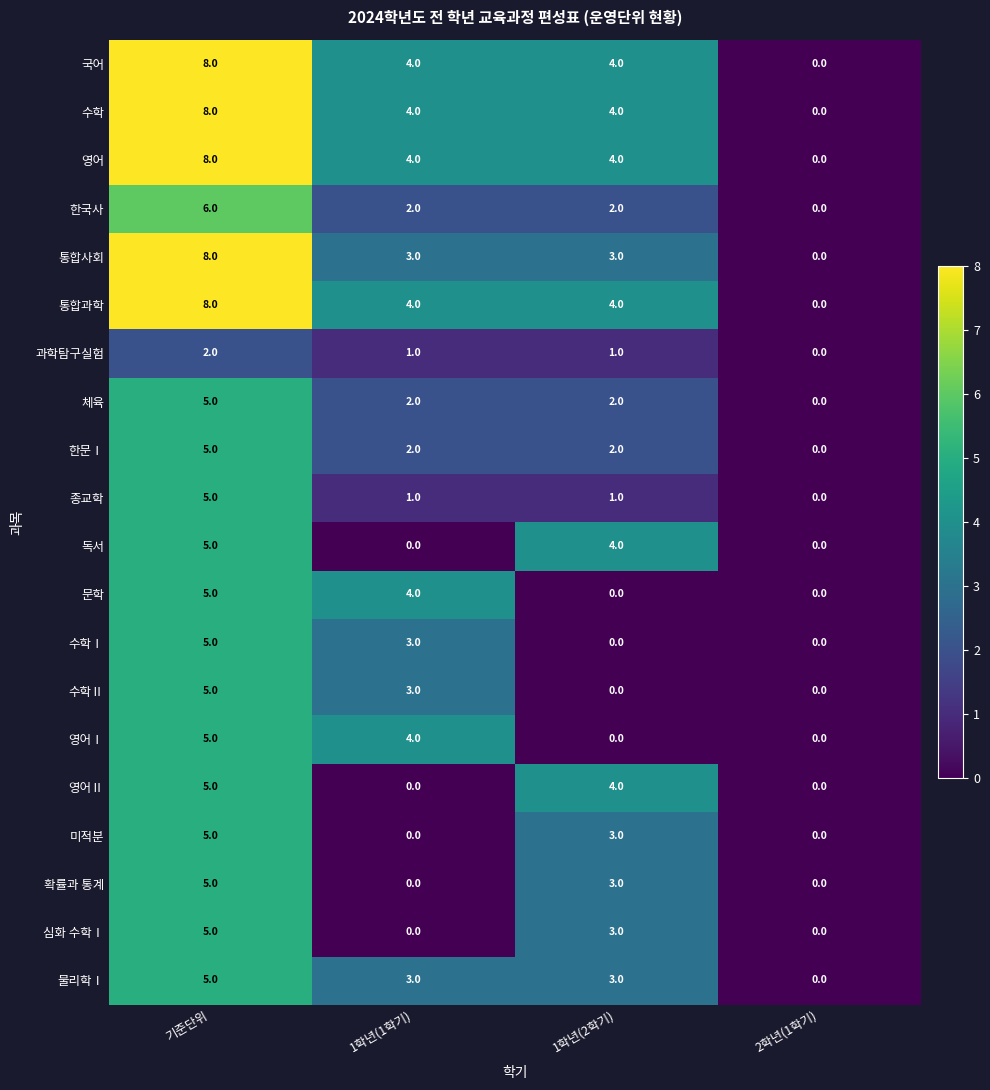

What is the sum of the 심화 수학Ⅰ values at 1학년(1학기) and 1학년(2학기)?

3